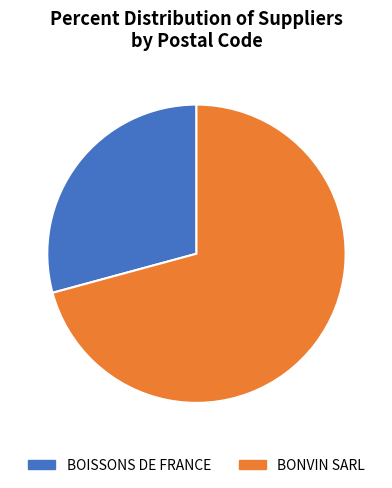

Which category has the smallest portion of the pie?

BOISSONS DE FRANCE